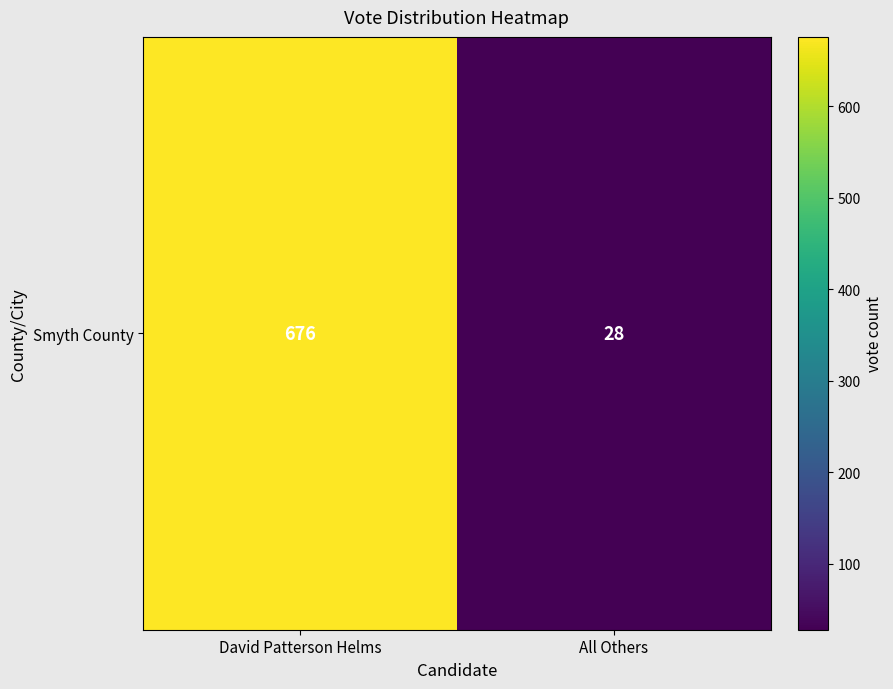

What is the minimum value shown in the chart?

28